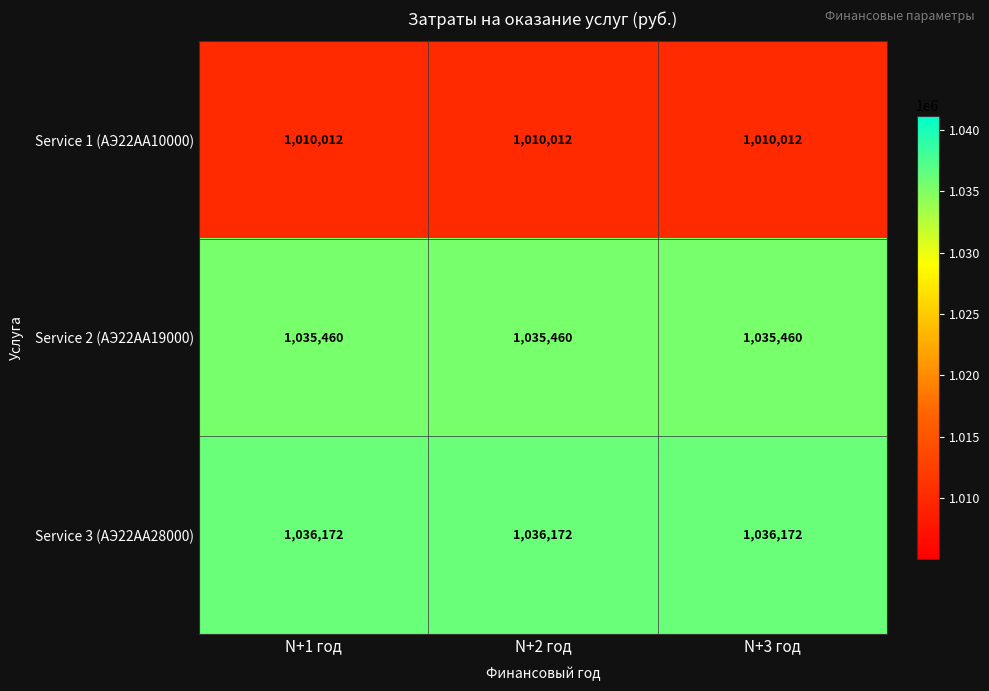

At N+2 год, list the series in order from smallest to largest.

Service 1 (АЭ22АА10000), Service 2 (АЭ22АА19000), Service 3 (АЭ22АА28000)